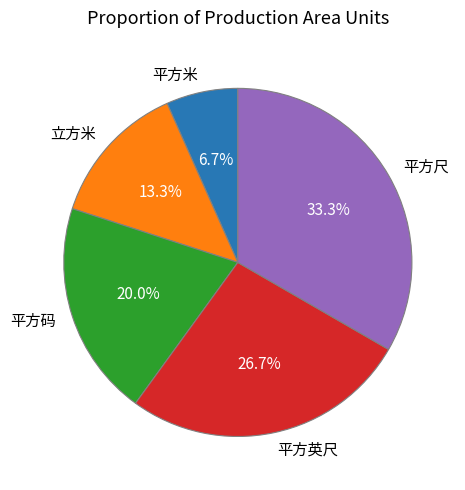

Is it true that 立方米 is 28% of the pie?

False